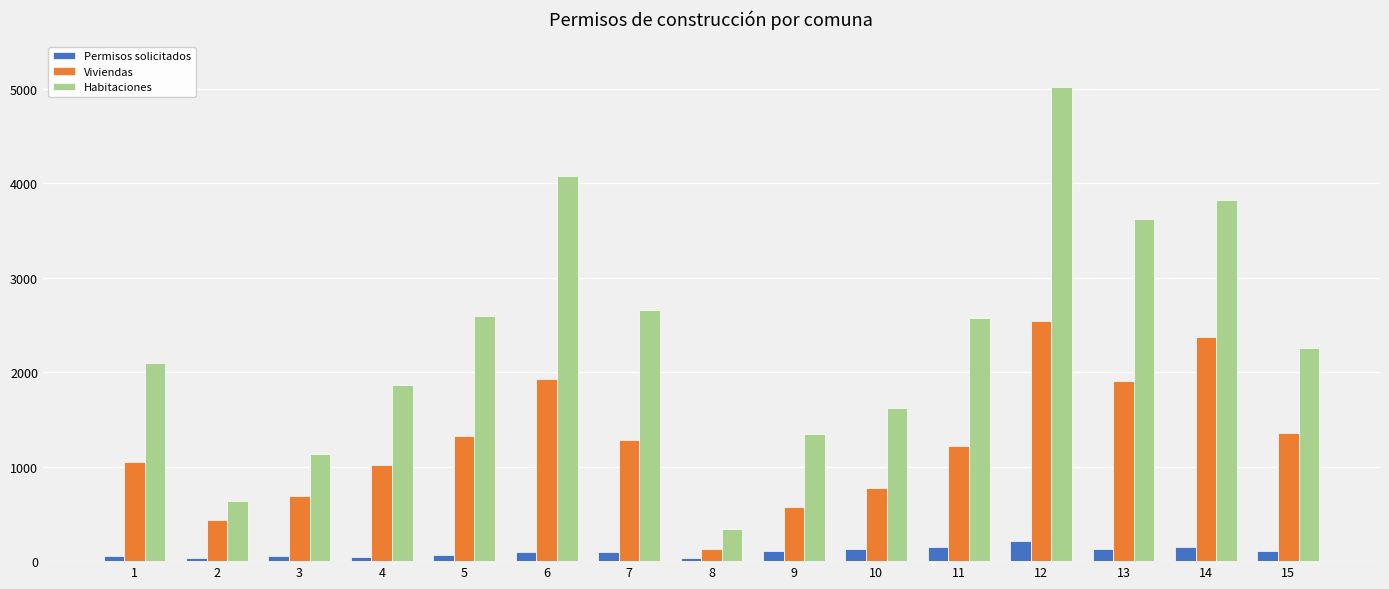

Rank the series at 4 from lowest to highest value.

Permisos solicitados, Viviendas, Habitaciones